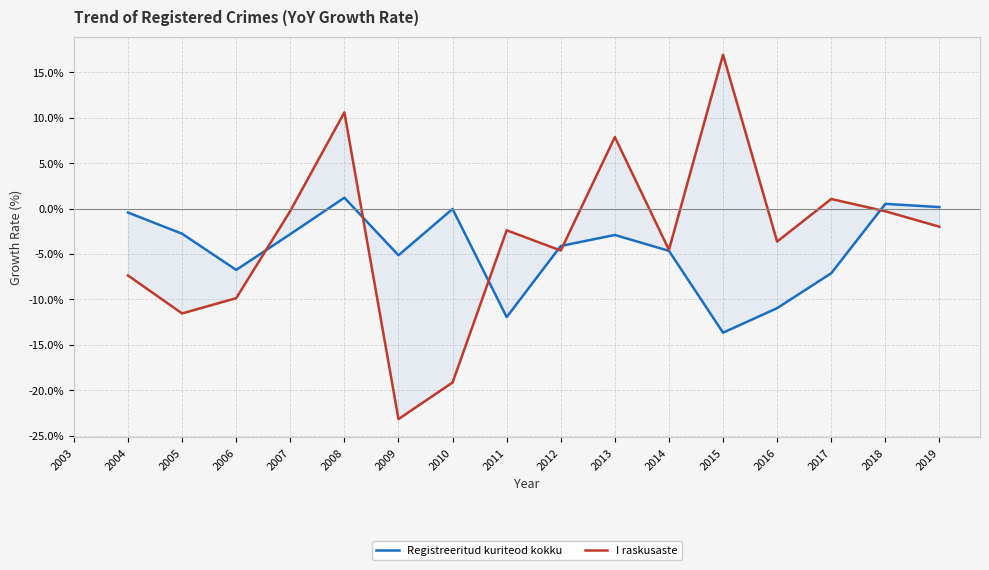

What is the value of the I raskusaste point at the 2nd from the left?

-7.4